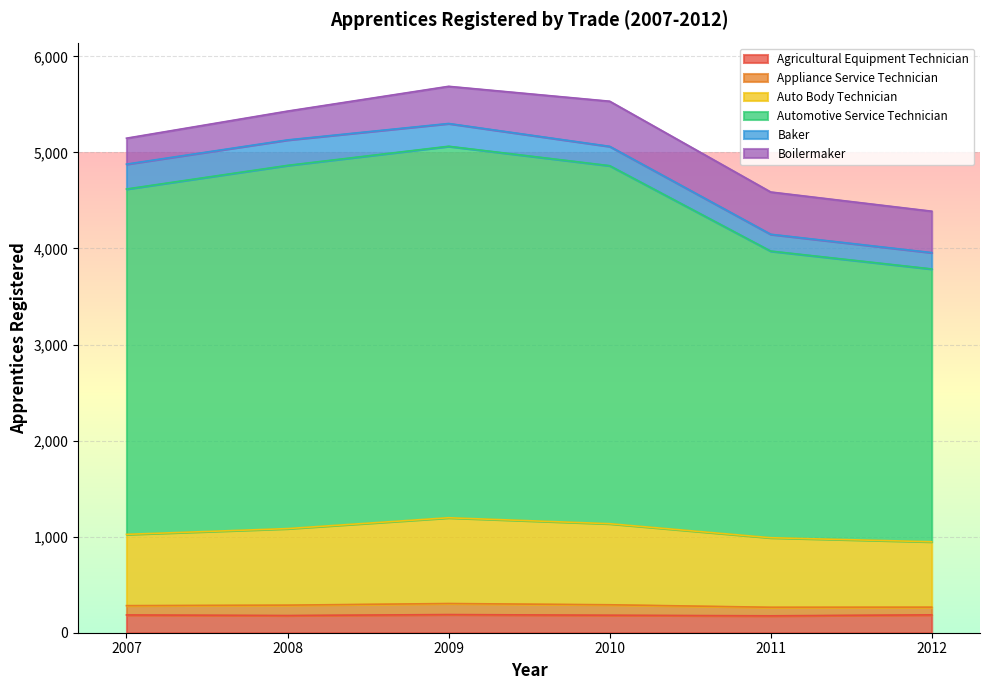

The Agricultural Equipment Technician series shows 182 at 2010. True or false?

True